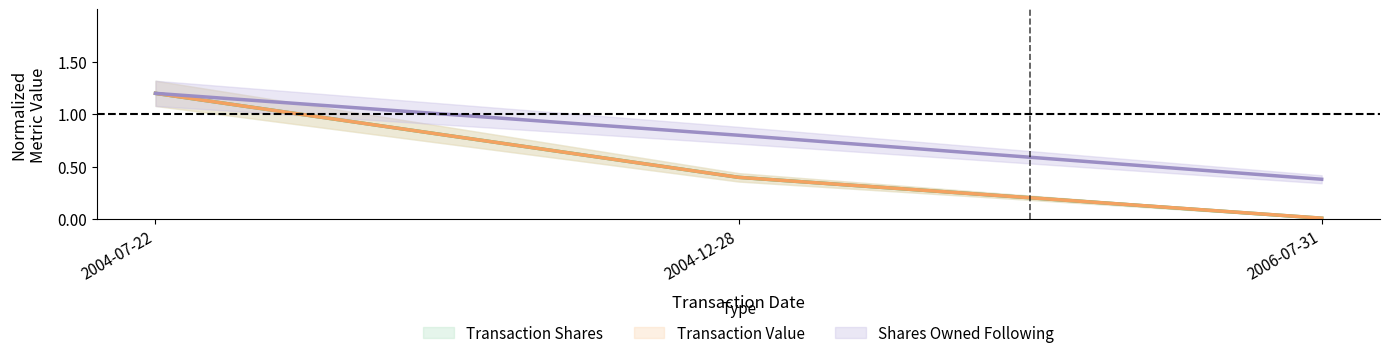

At which label is transactionShares closest to 0?

2006-07-31